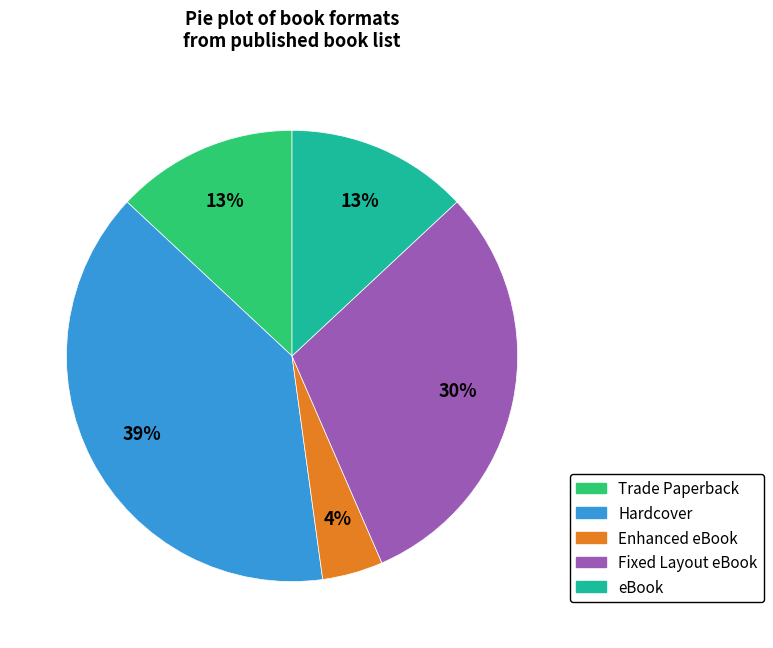

Does any single category account for the majority?

No